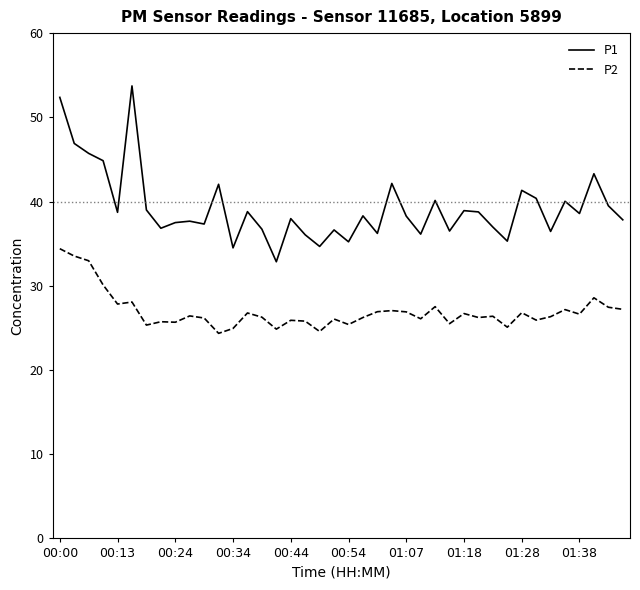

Which series has the largest total across all categories?

P1